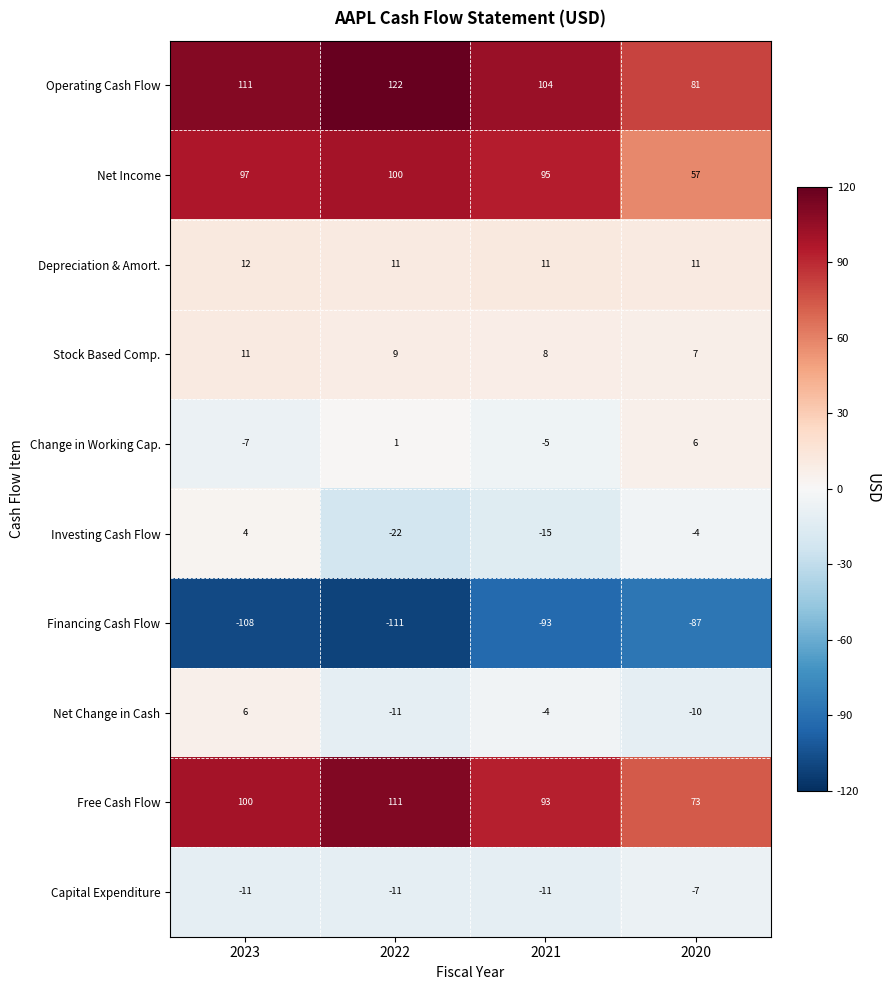

What is the average value of the Free Cash Flow series?

94